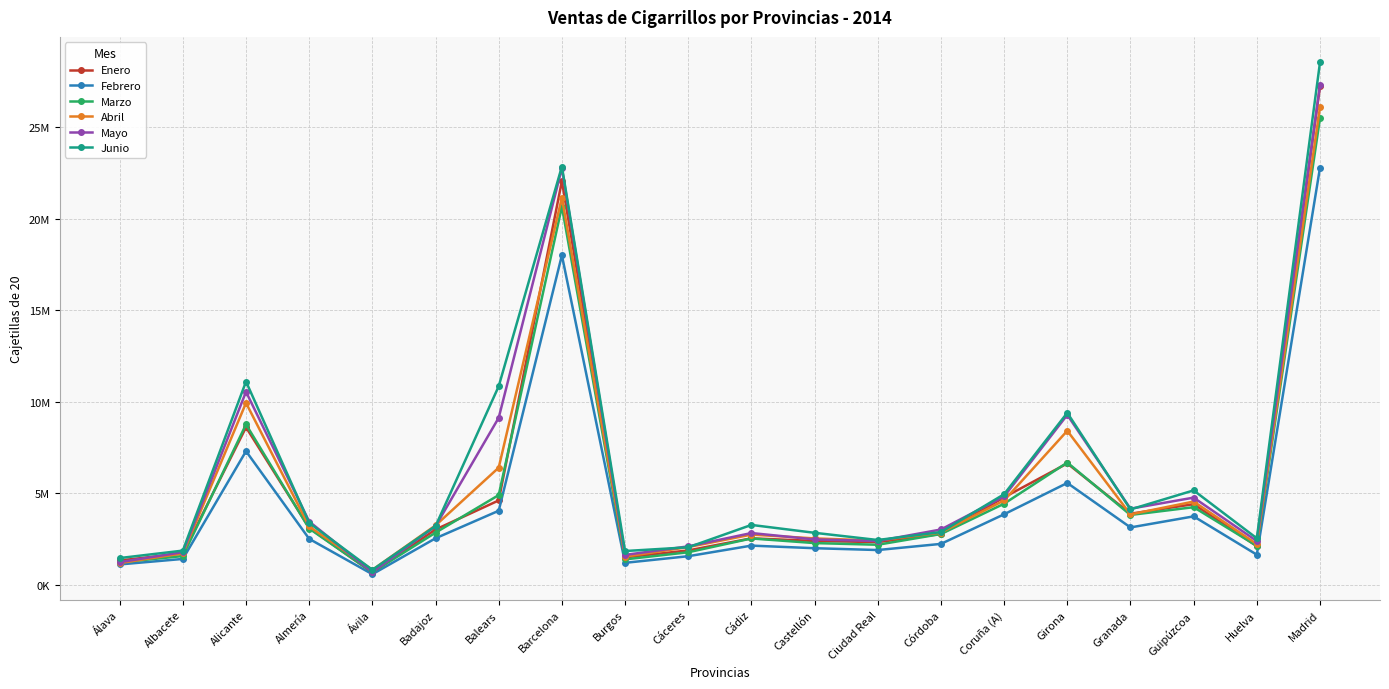

The value of Marzo at Alicante is 8758525. True or false?

True